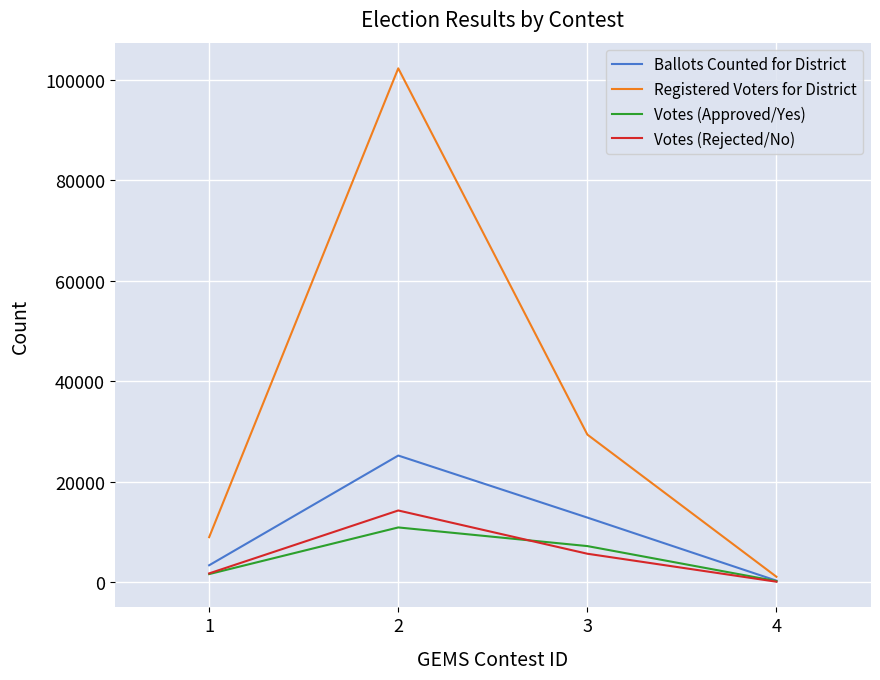

What is the difference between the maximum and minimum values in the Votes (Approved/Yes) series?

10684